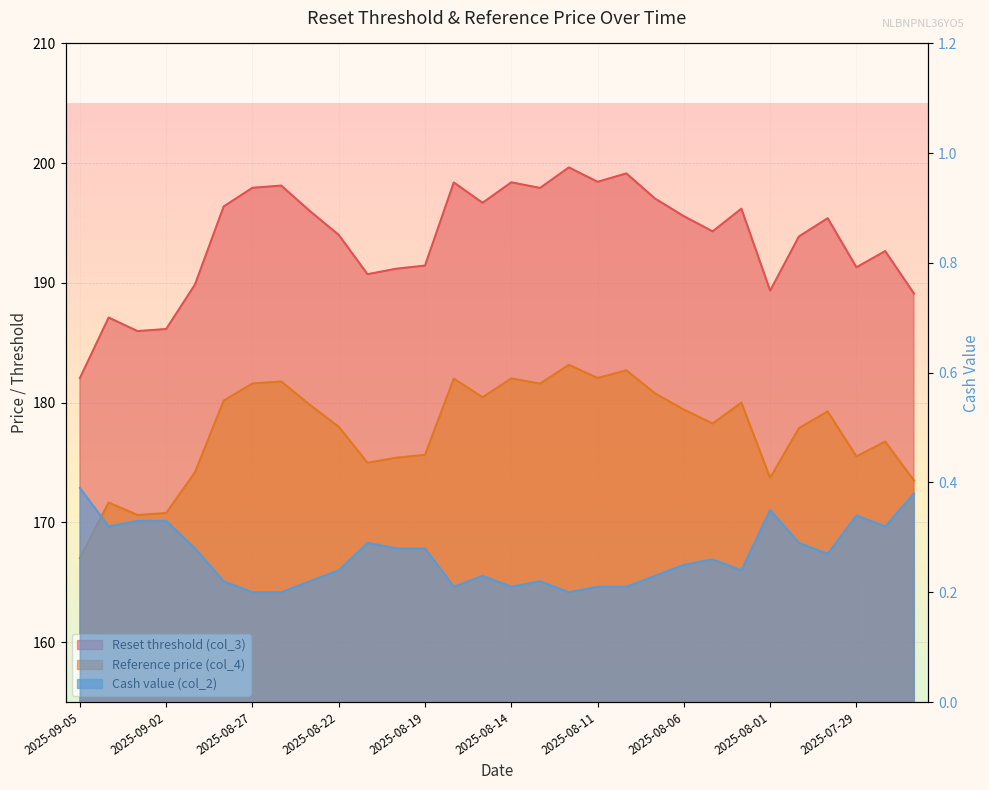

True or false: Reset threshold (col_3) has a value of 307.0 at 2025-08-13.

False